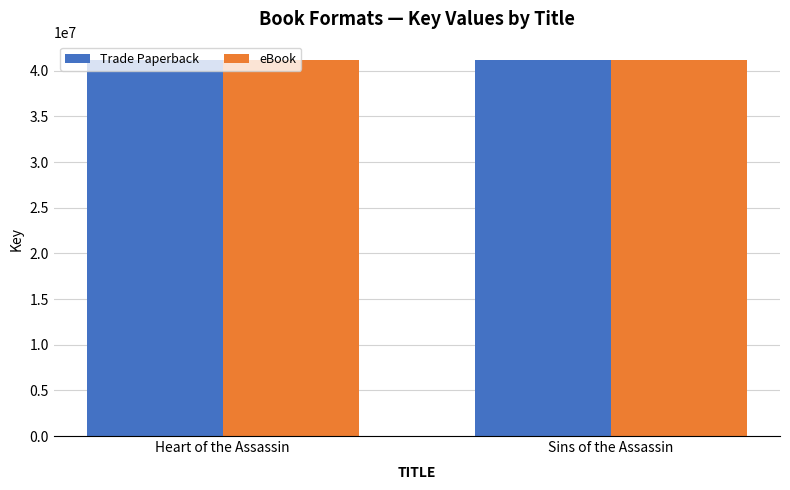

Are the bars horizontal?

No